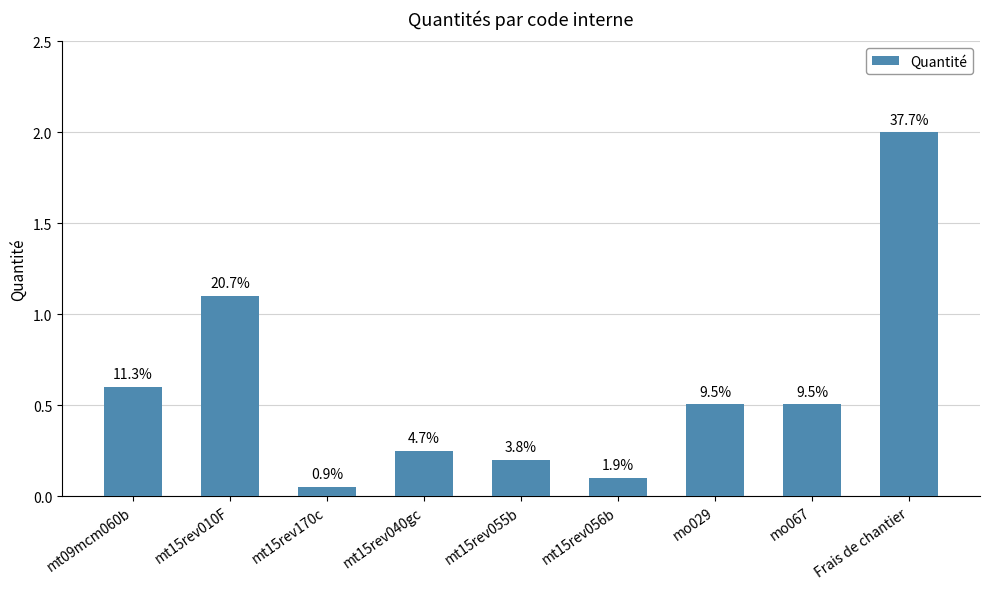

At which label is the value closest to 1?

mt15rev010F